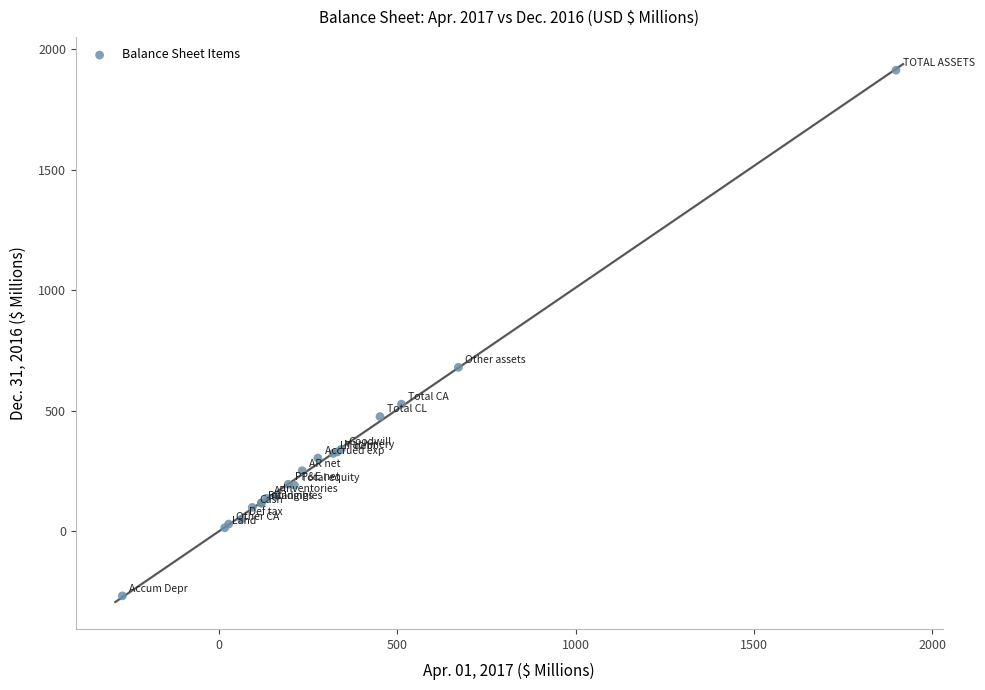

What Y value in the scatter plot is closest to 822?

680.5